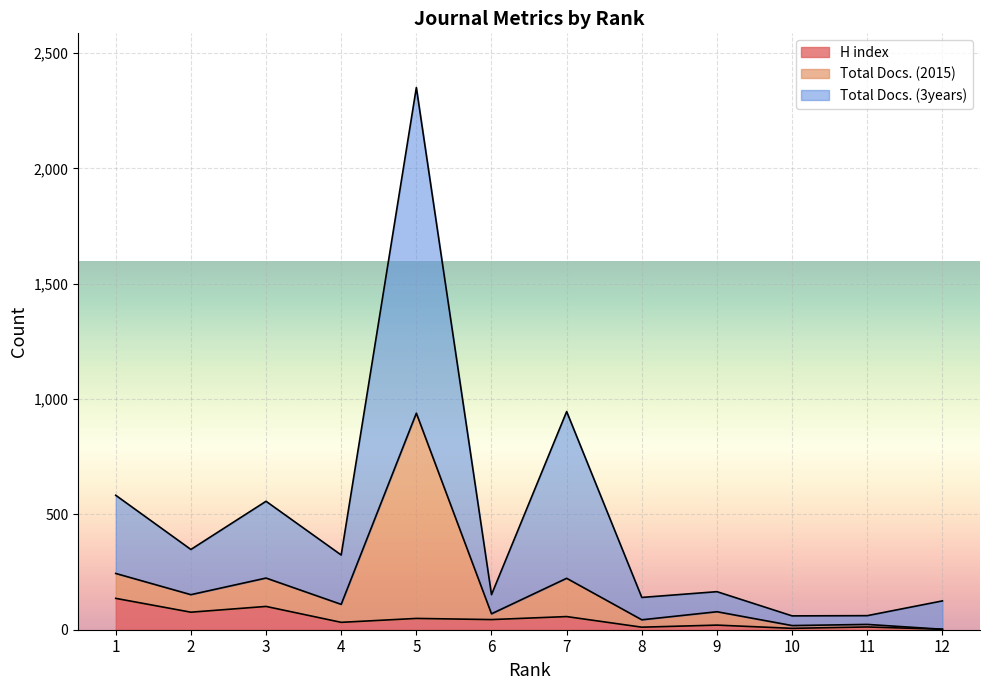

At how many categories does at least one series exceed 1902?

1